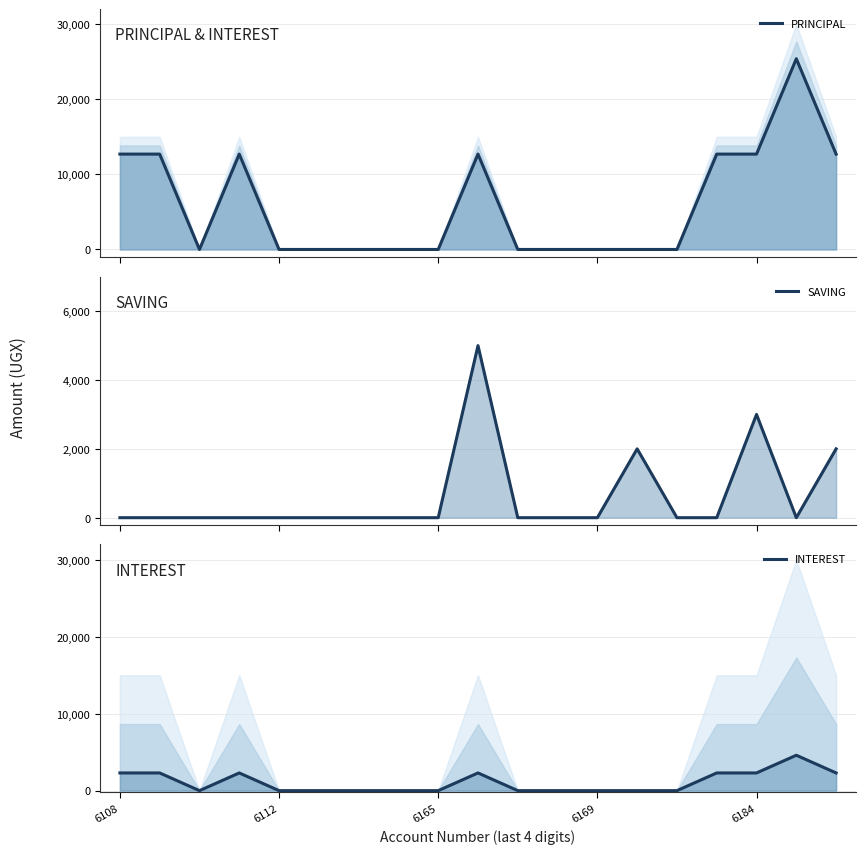

What is the difference between the maximum and minimum values in the PRINCIPAL series?

25400